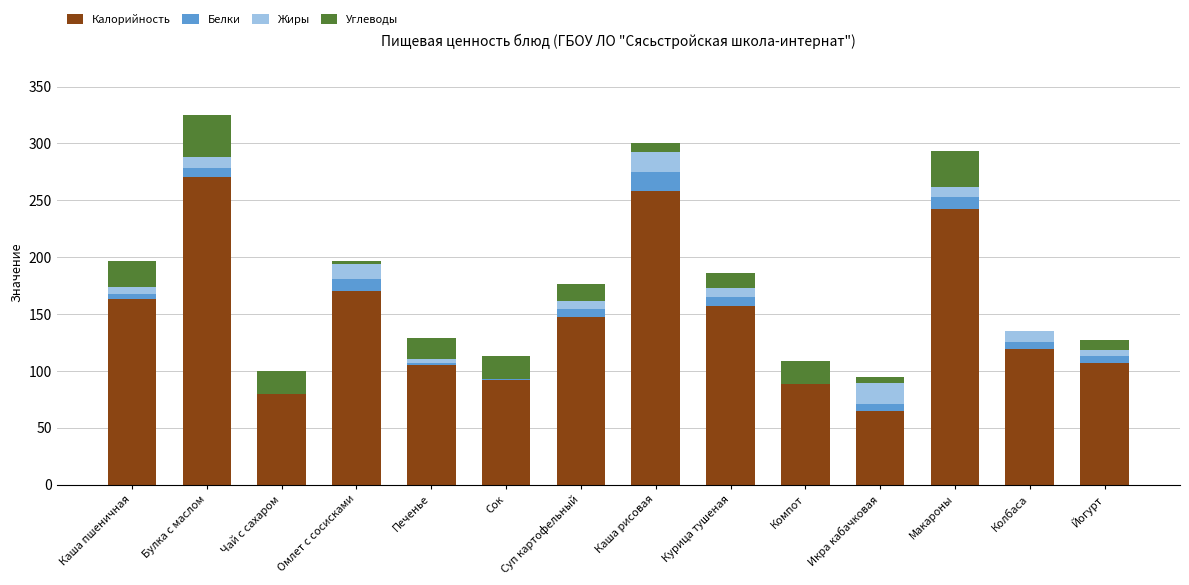

The Калорийность series shows 170 at Омлет с сосисками. True or false?

True